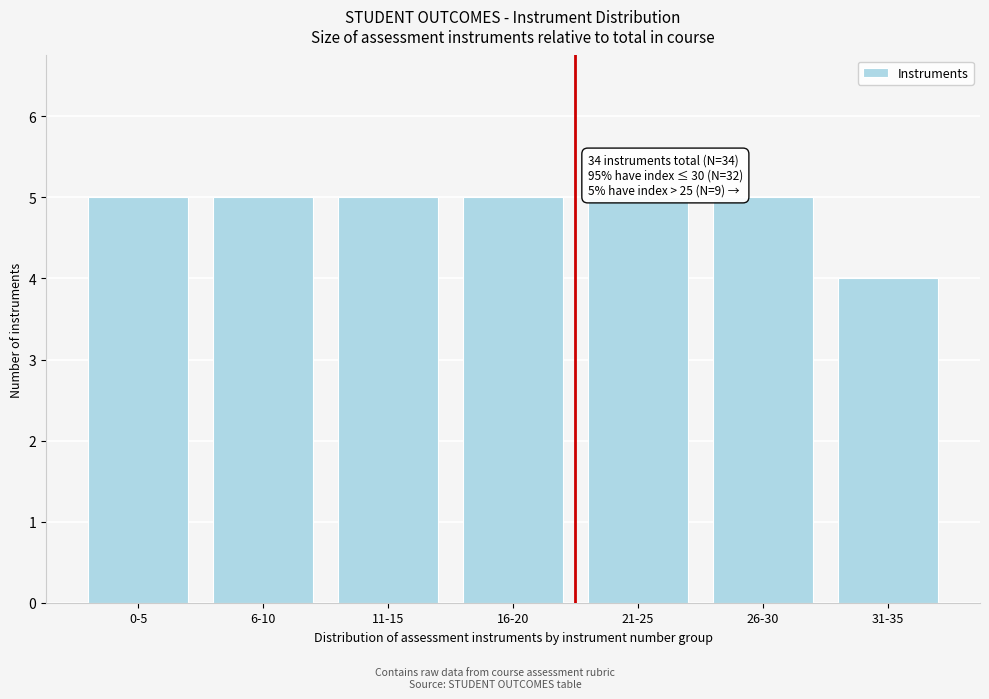

Reading right to left, list all the values displayed in this chart.

31-35=4	26-30=5	21-25=5	16-20=5	11-15=5	6-10=5	0-5=5